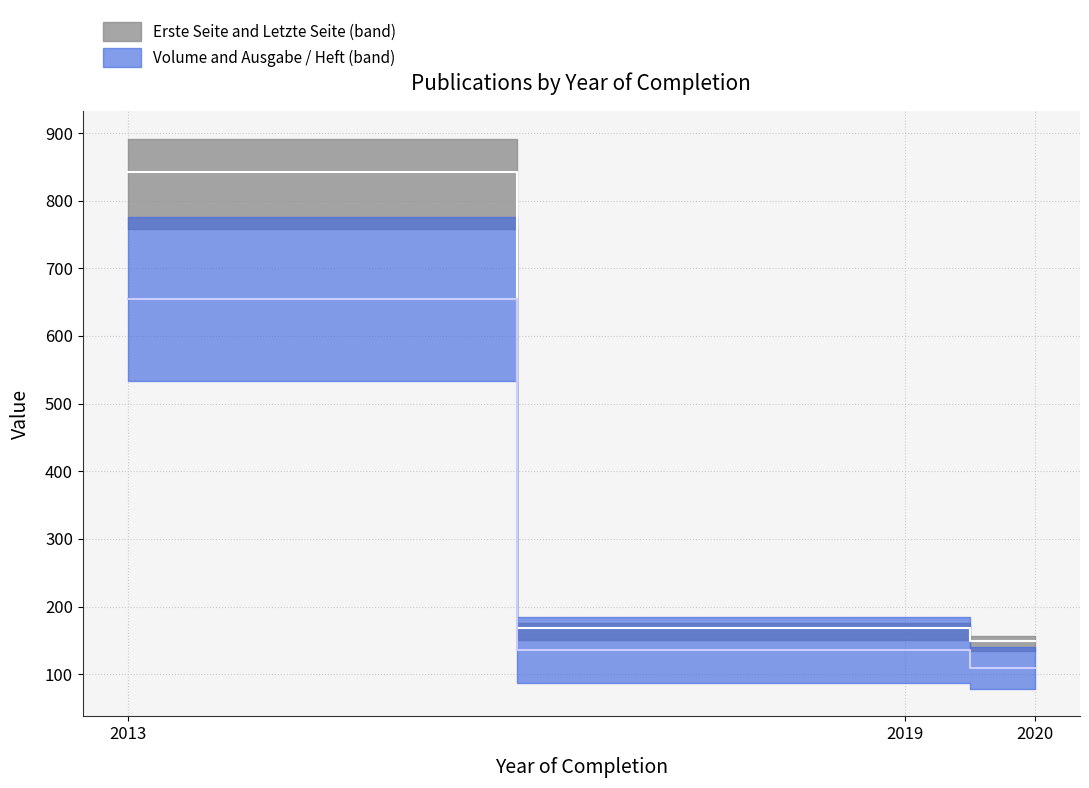

At which label is Ausgabe / Heft closest to 7?

2020